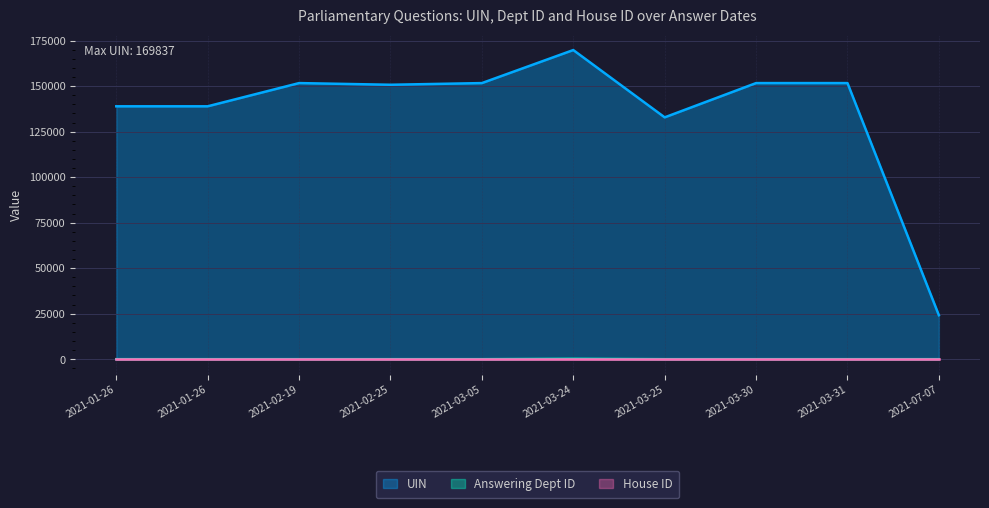

How many lines are shown in the chart?

3